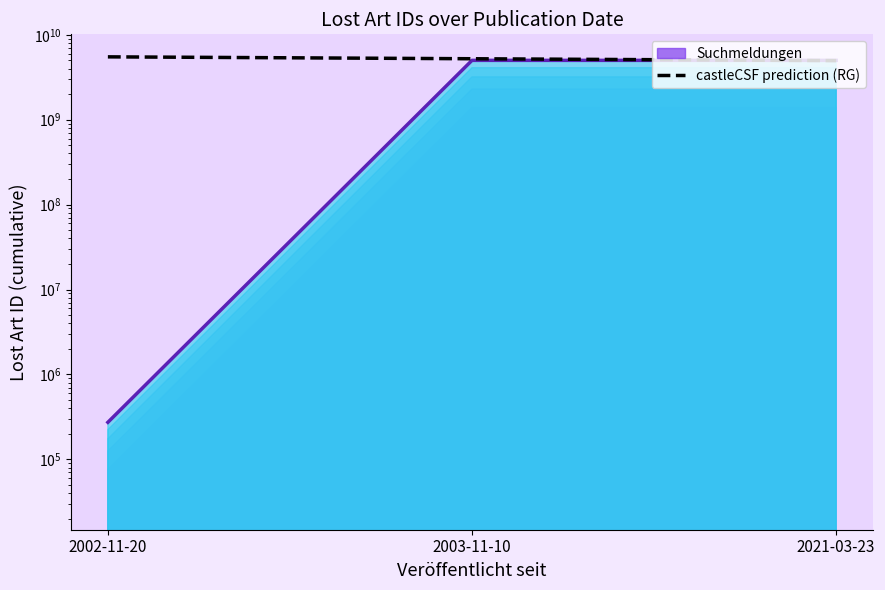

What is the label of the 3rd point from the left?

2021-03-23